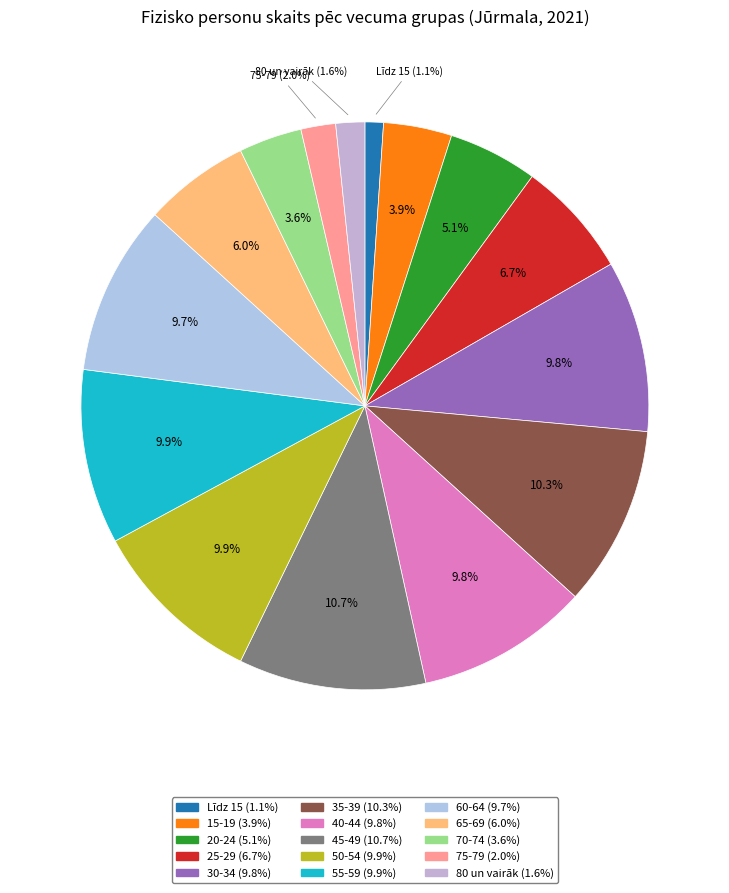

To the nearest percent, what is the average slice percentage?

7%